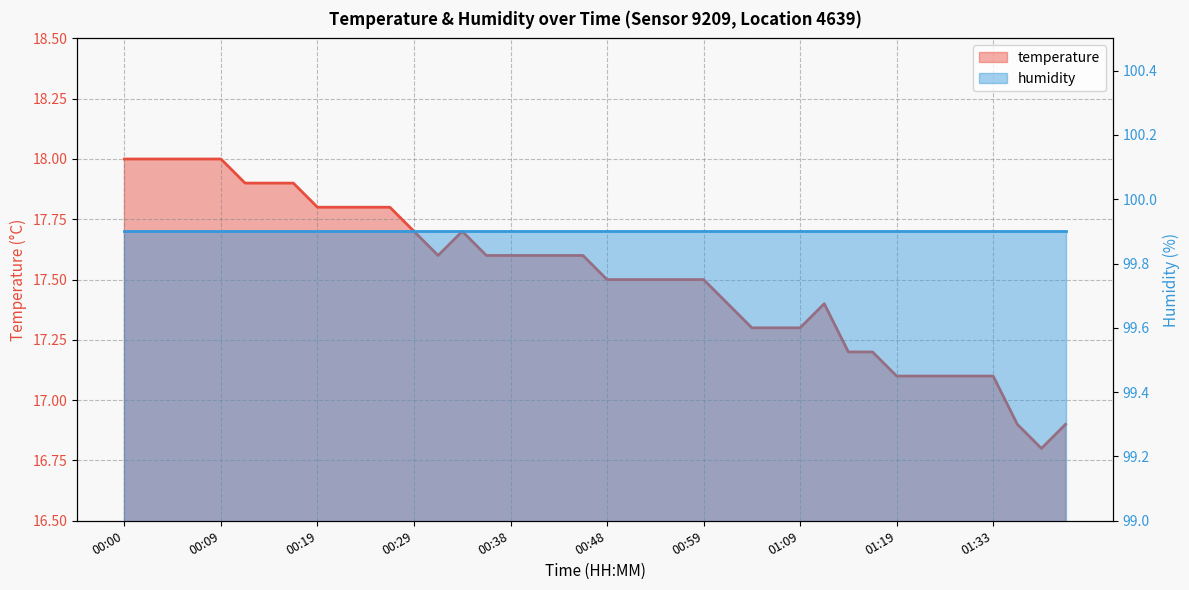

Where is the data nearest to the value 17?

01:19